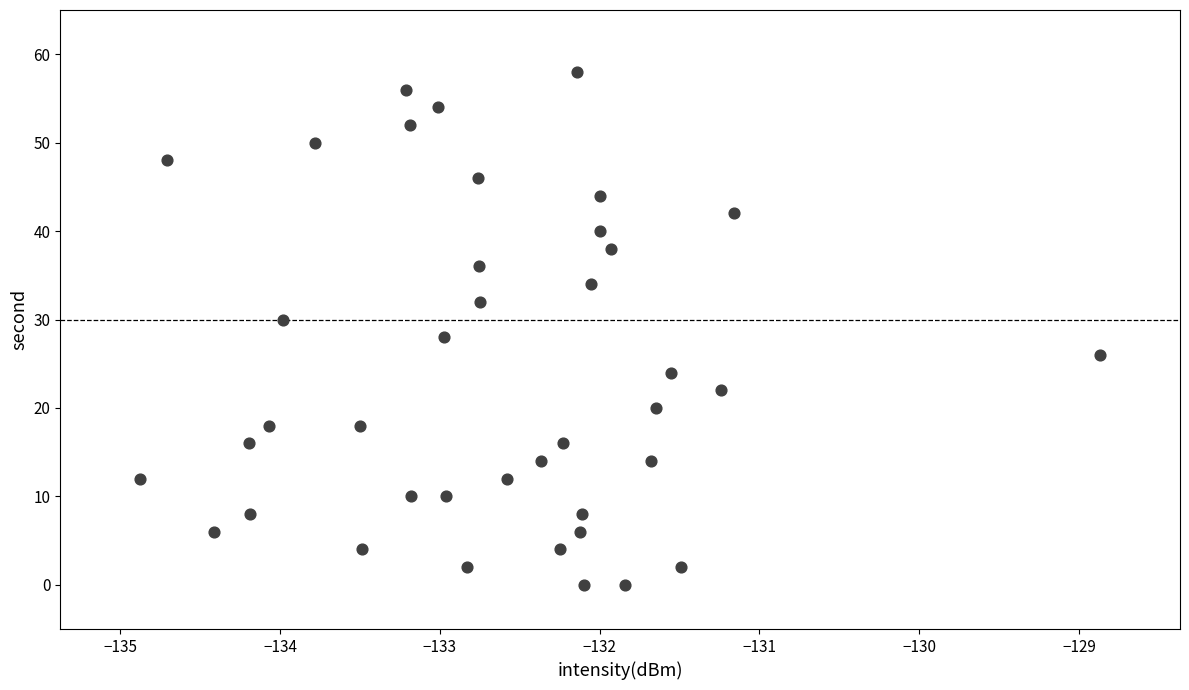

What is the range of Y values (max minus min)?

58